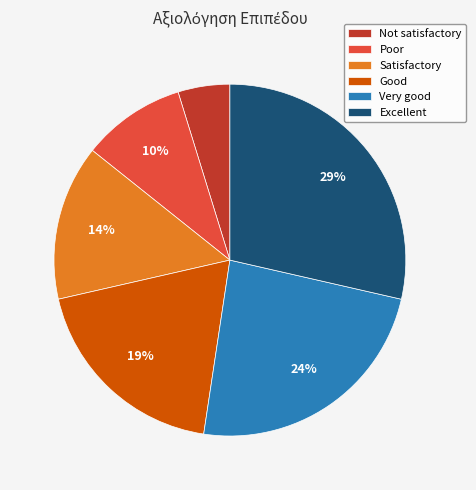

The Excellent slice represents 29% of the pie. True or false?

True